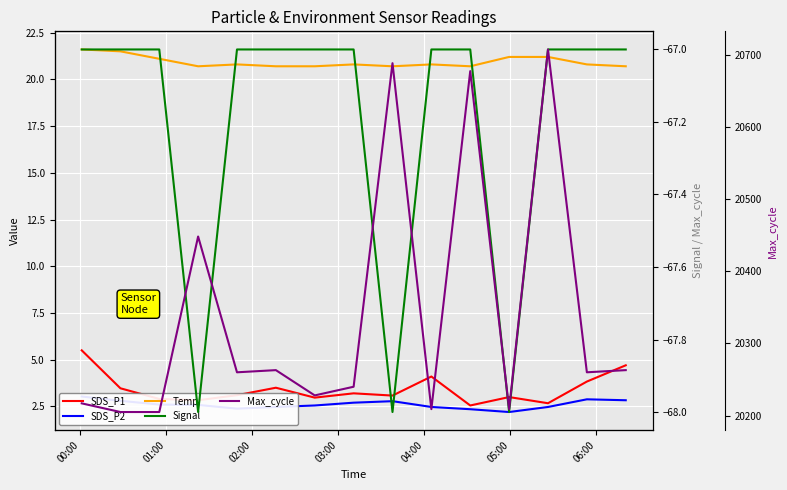

What is the highest value of the Max_cycle series?

20707.0